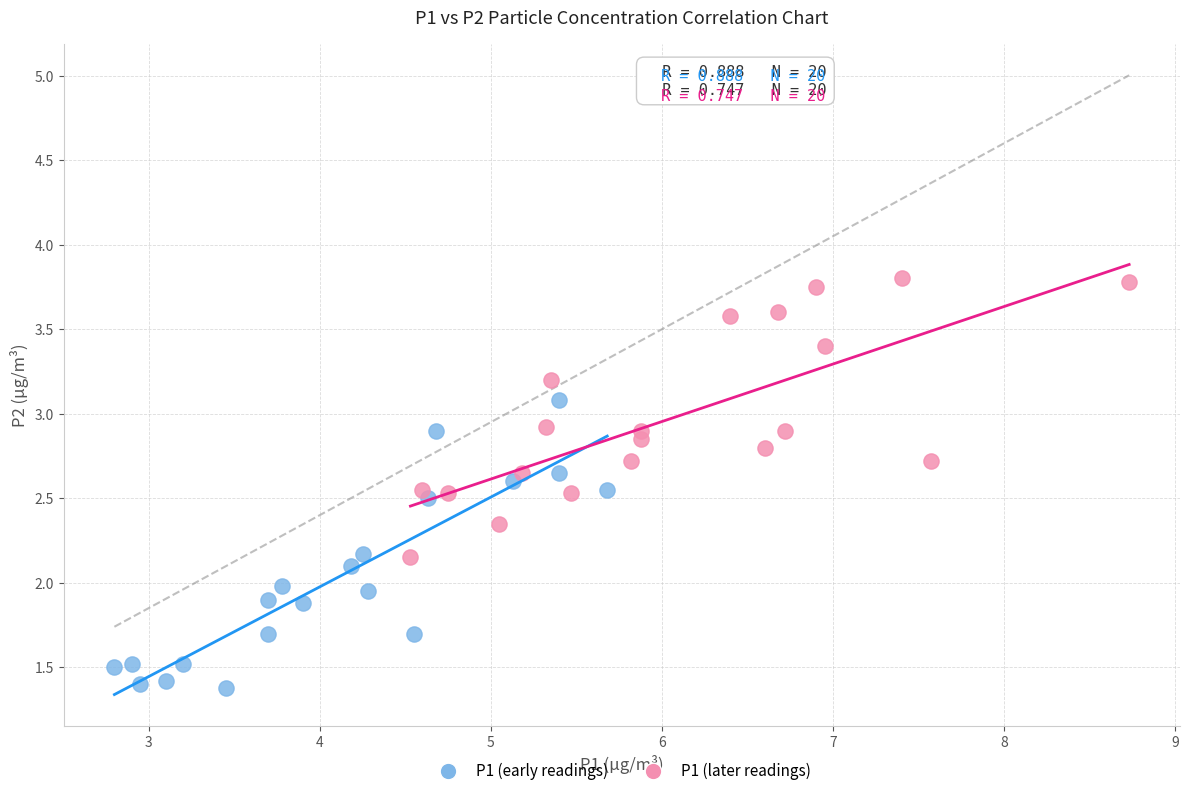

What are all the series names shown in the legend?

P1 (early readings), P1 (later readings)